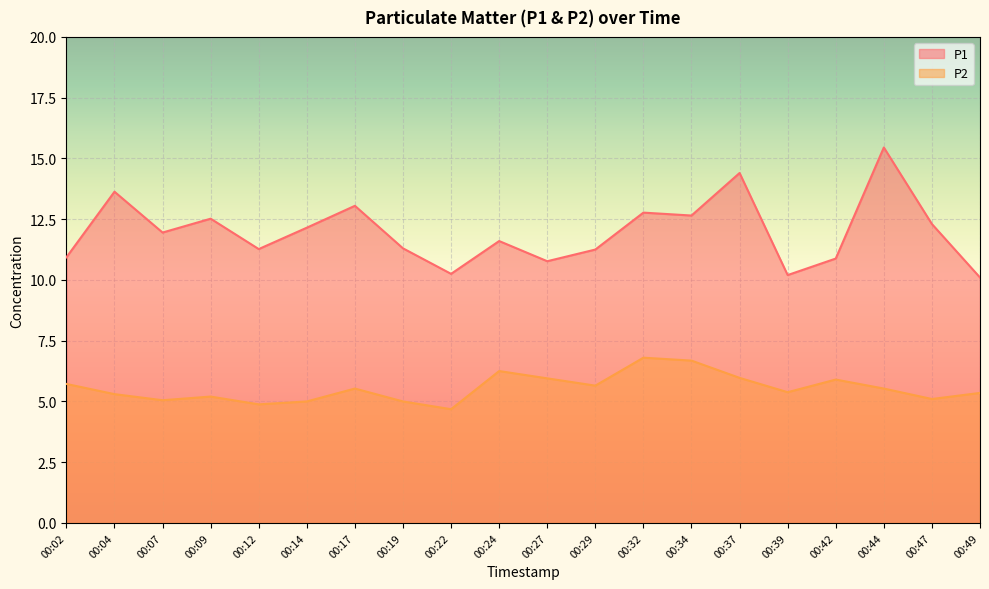

What is the minimum value for P2?

4.7